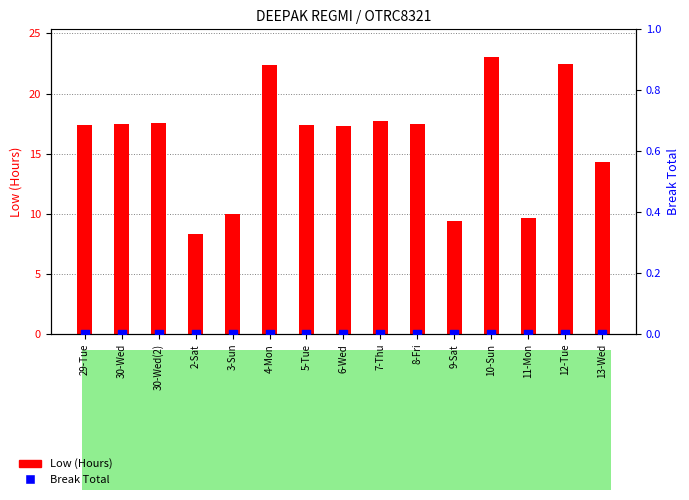

At which category is the sum across all series the highest?

10-Sun